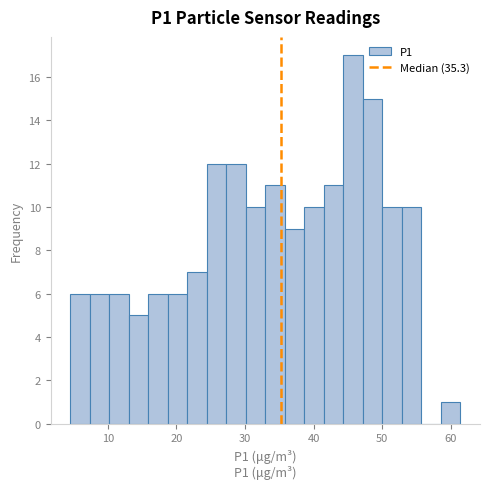

Read against the x-axis, roughly where is the centre of the tallest bar?

46